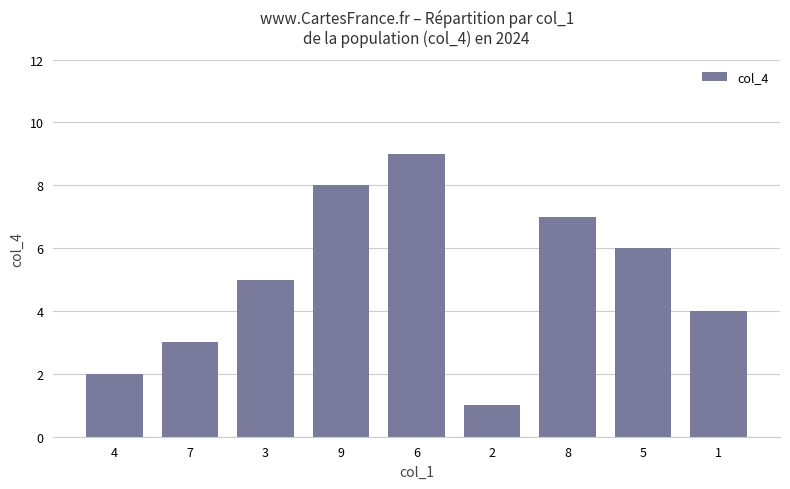

What value does the data have at 7?

3